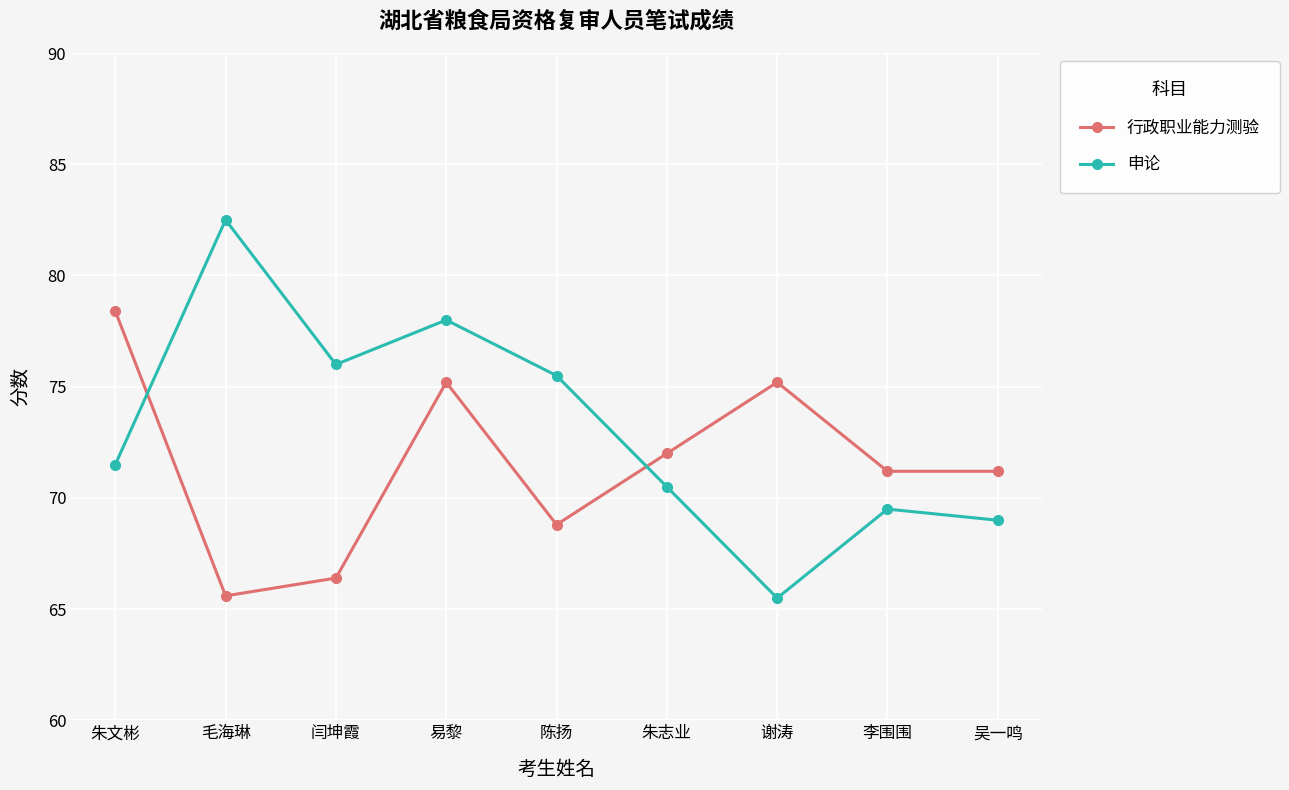

What is the value of the 行政职业能力测验 point at the 9th from the left?

71.2